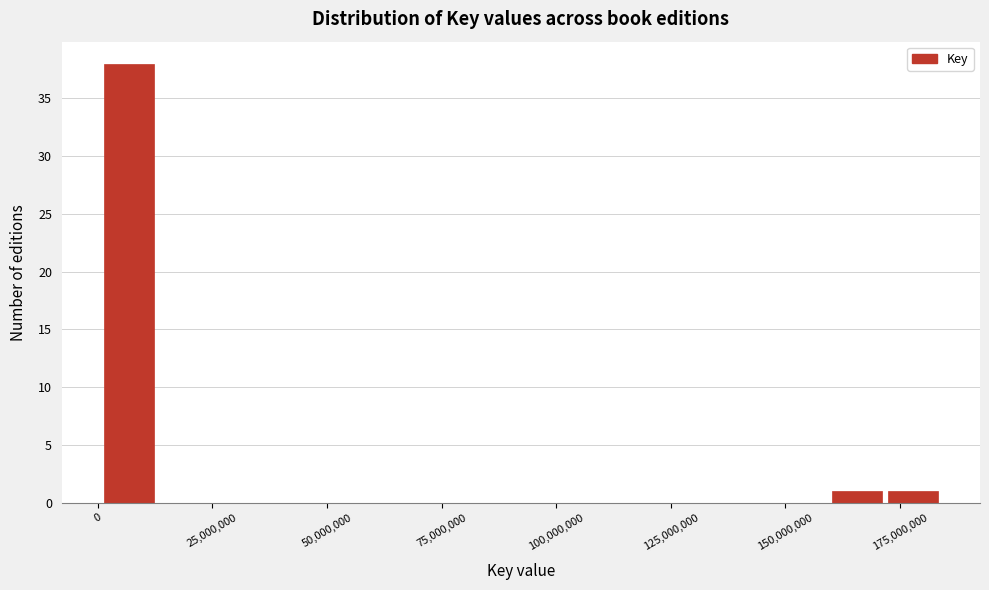

Around what value on the x-axis is the tallest bar? Give the approximate position of its centre, as read against the axis.

5000000